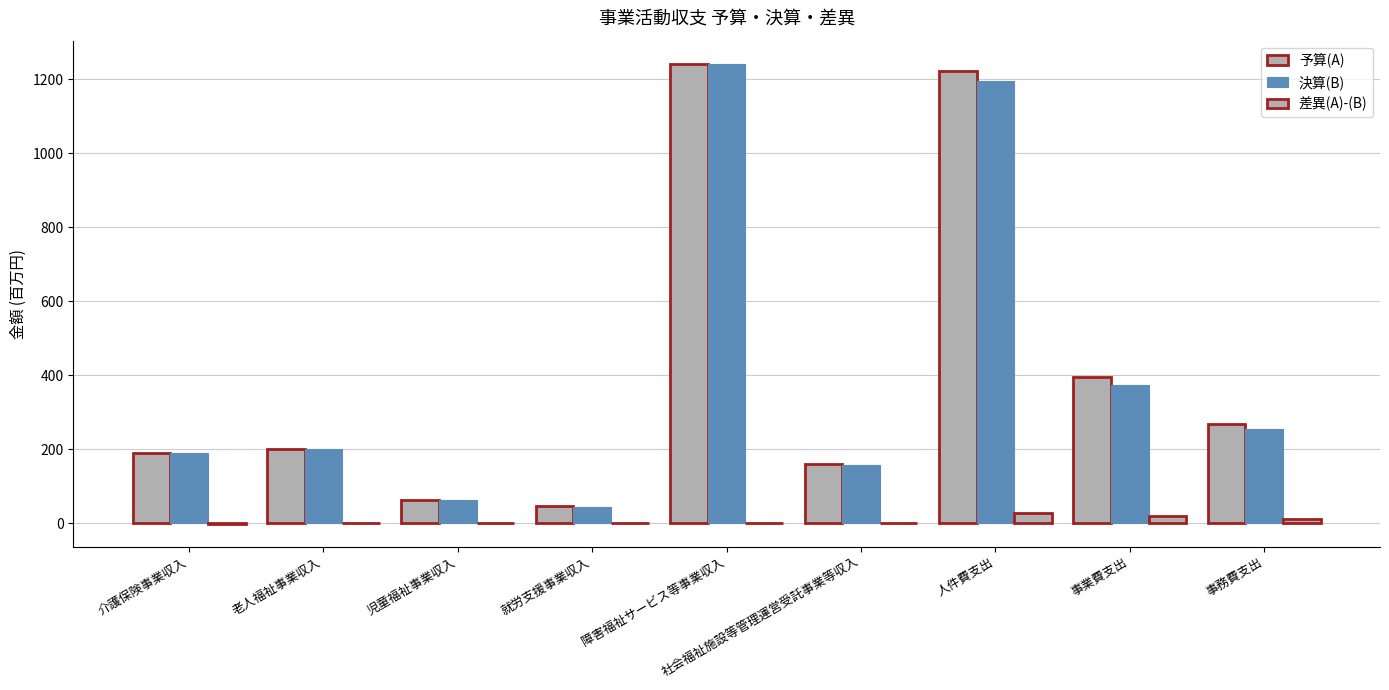

What is the difference between the maximum and minimum values in the 予算(A) series?

1194.9